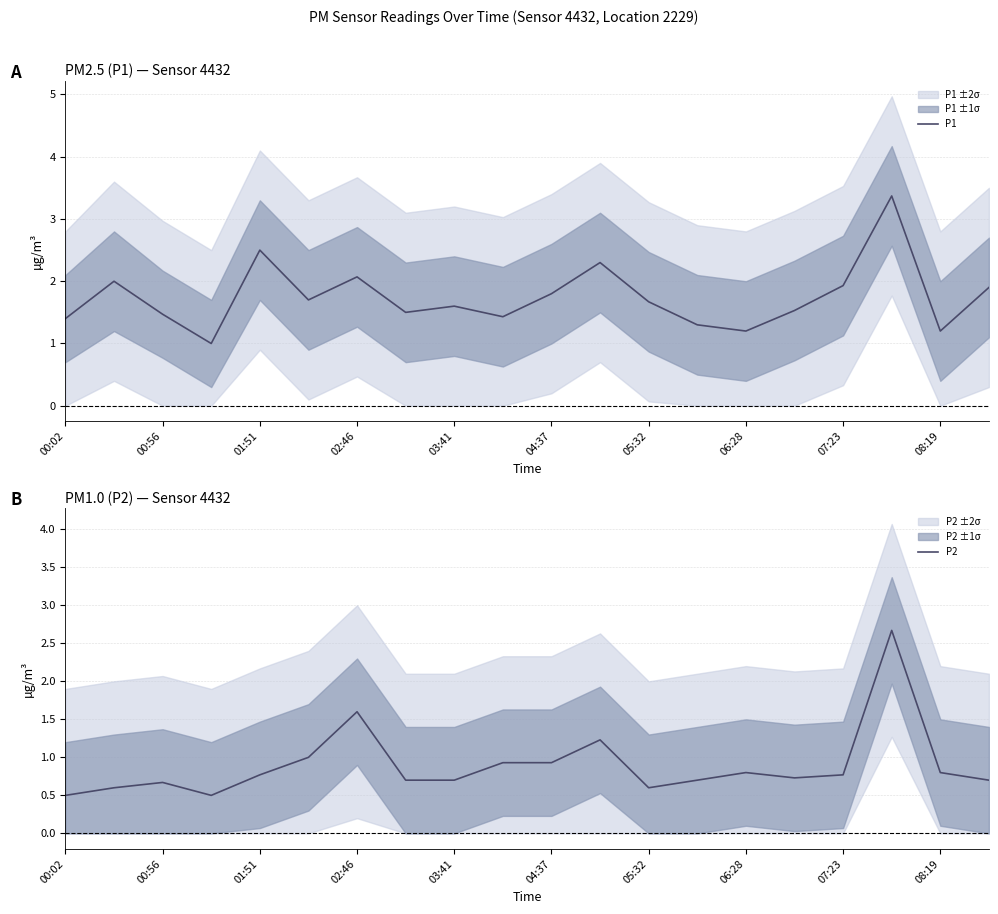

The value of P1 at 06:28 is 1.7. True or false?

False